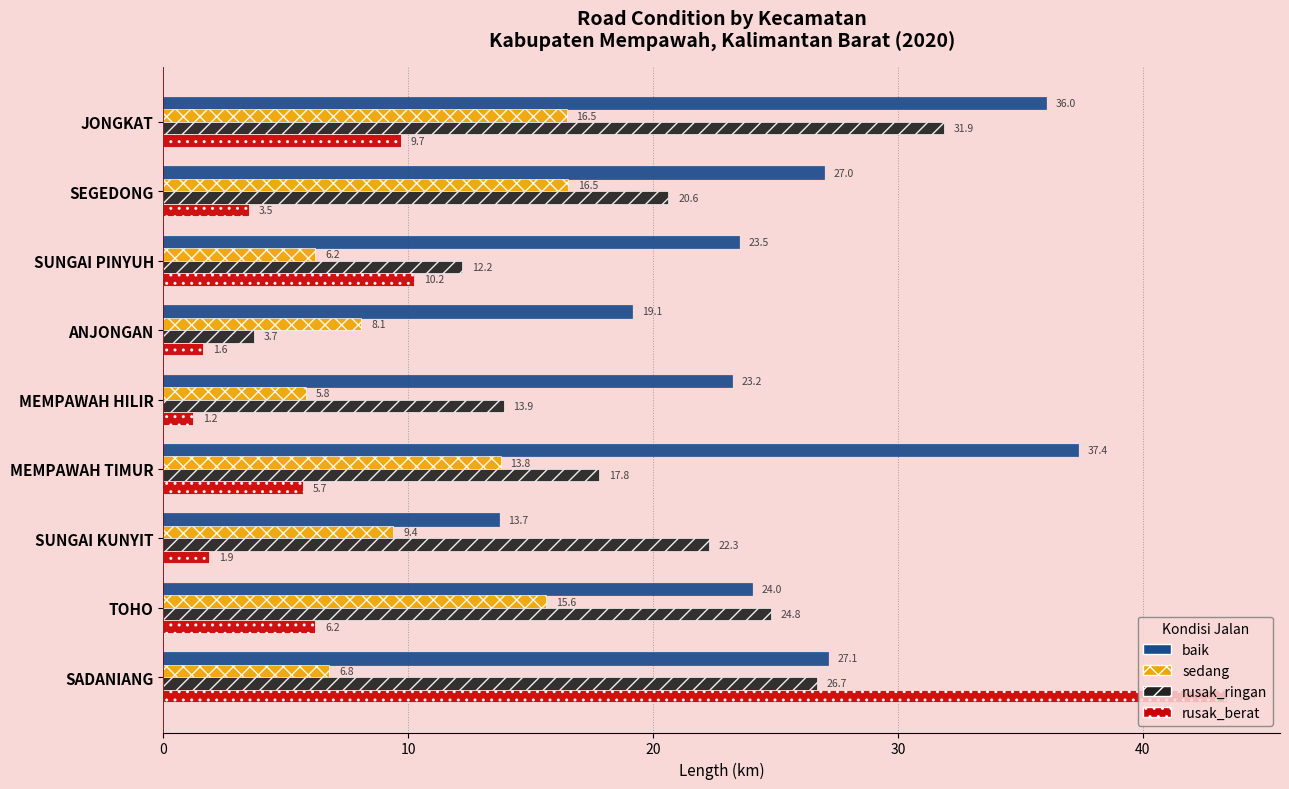

At which label is rusak_berat closest to 22?

SUNGAI PINYUH